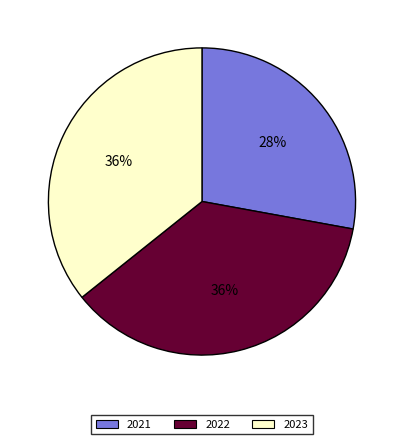

To the nearest percent, what is the average slice percentage?

33%